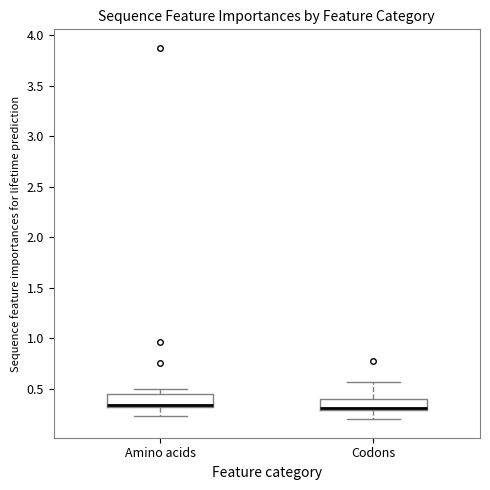

Where is the lower edge of the box for Codons on the y-axis? The values are not printed on the chart, so give them approximately, as read against the axis.

0.30